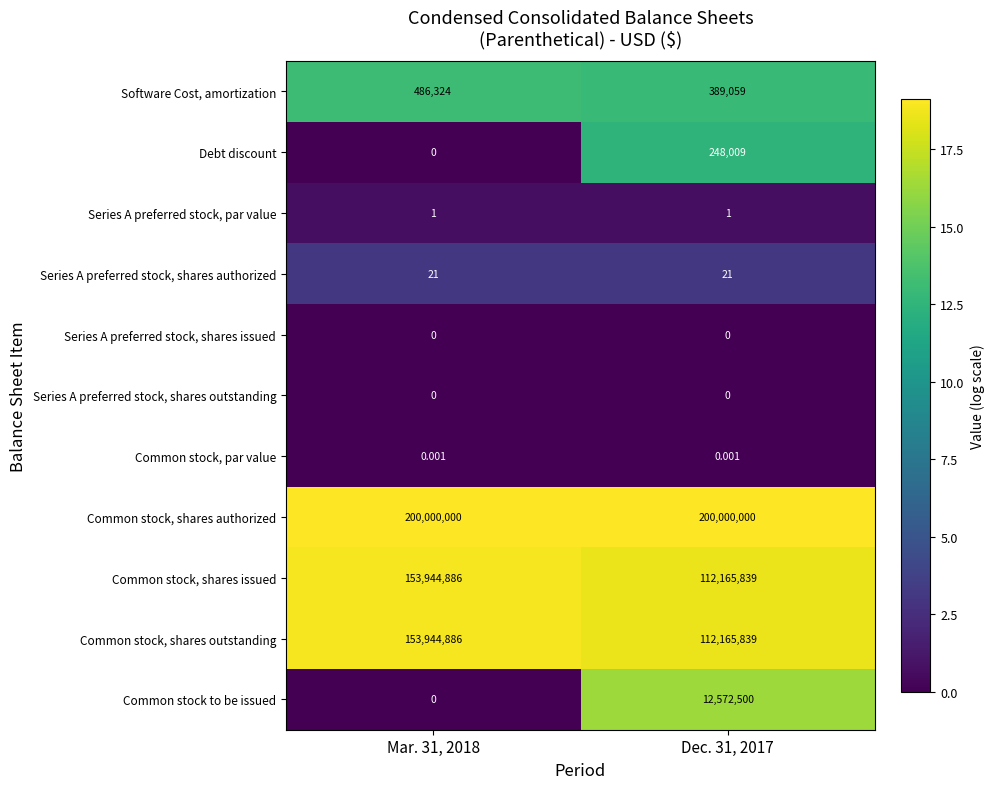

Is the value of Software Cost, amortization at Mar. 31, 2018 greater than the value of Series A preferred stock, shares authorized at Dec. 31, 2017?

Yes